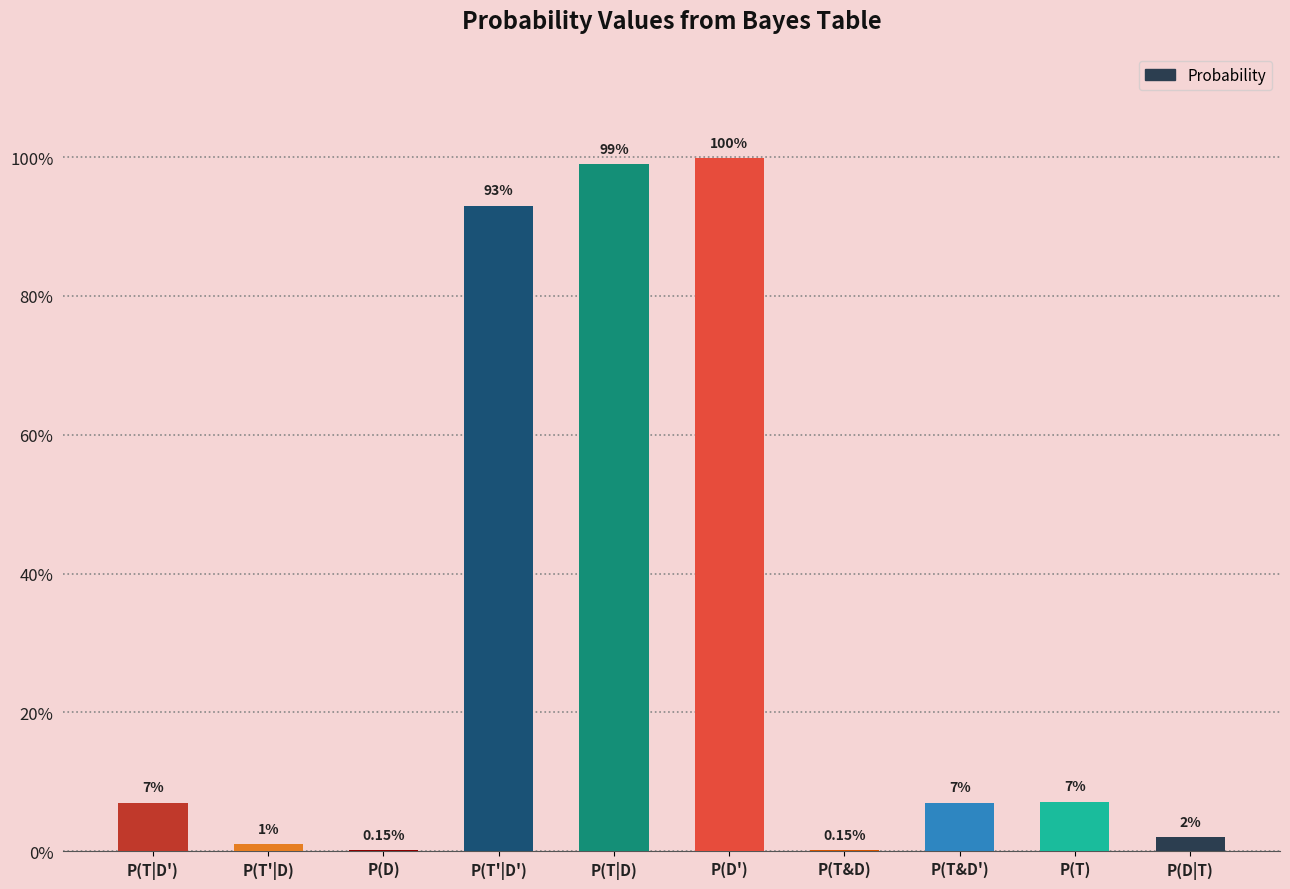

The chart shows a value of 0.1 at P(T|D'). True or false?

True